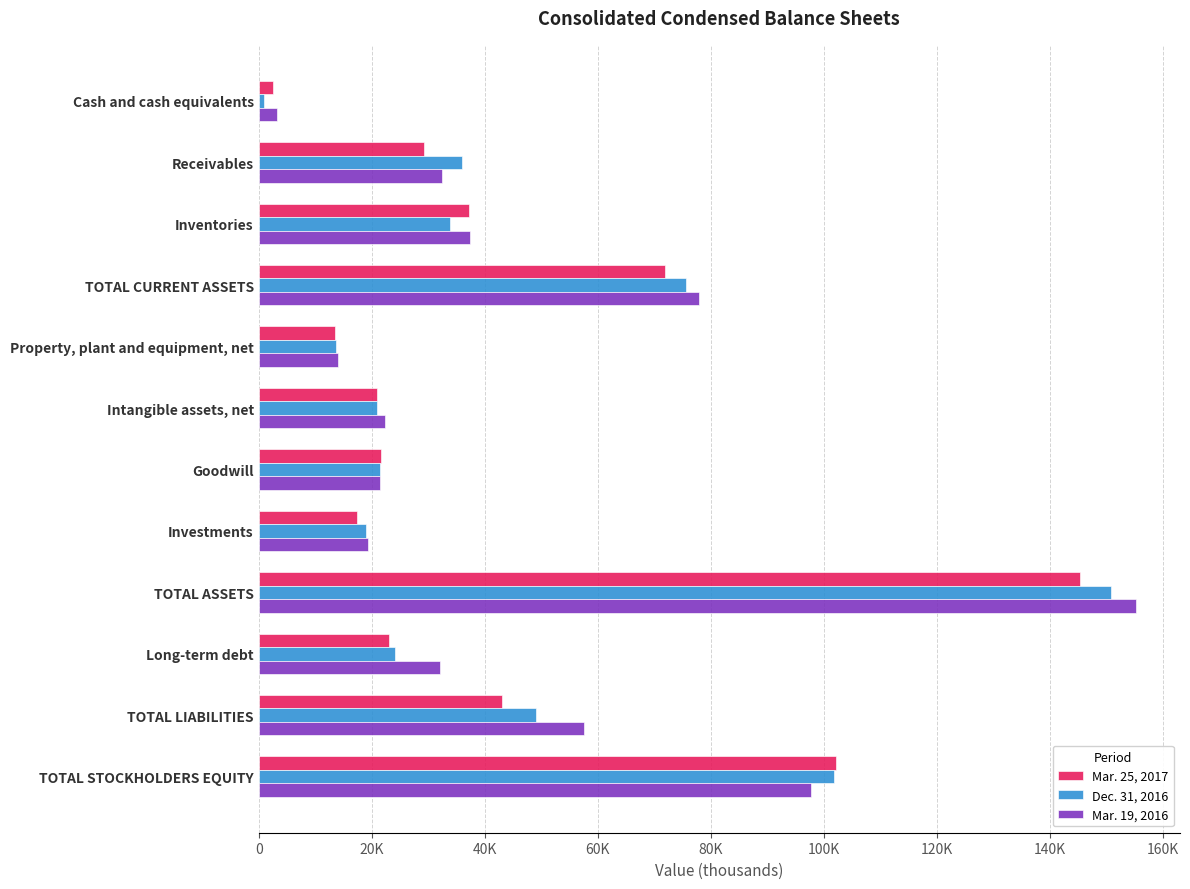

What is the value of the Mar. 25, 2017 bar at the 6th from the left?

20912